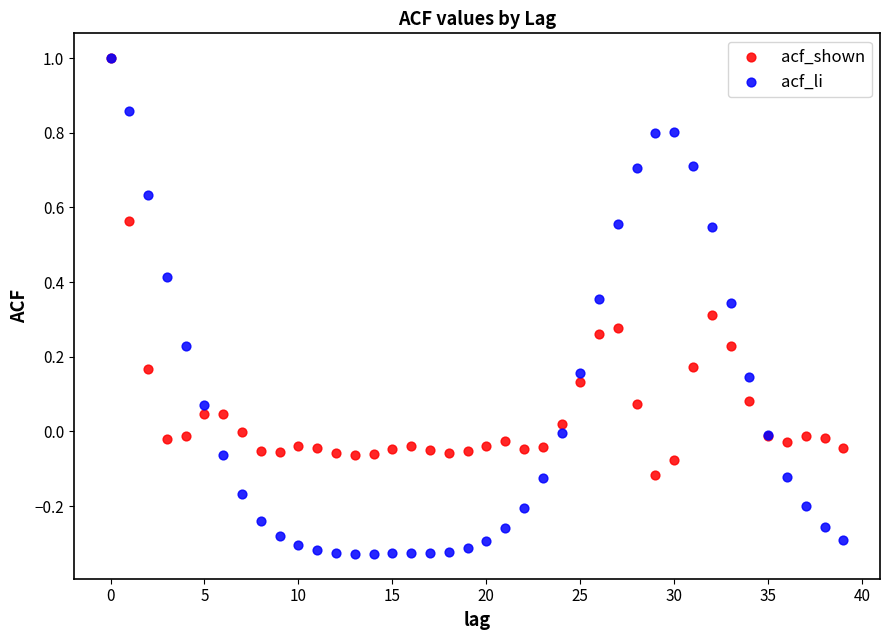

Which series reaches the minimum Y coordinate?

acf_li